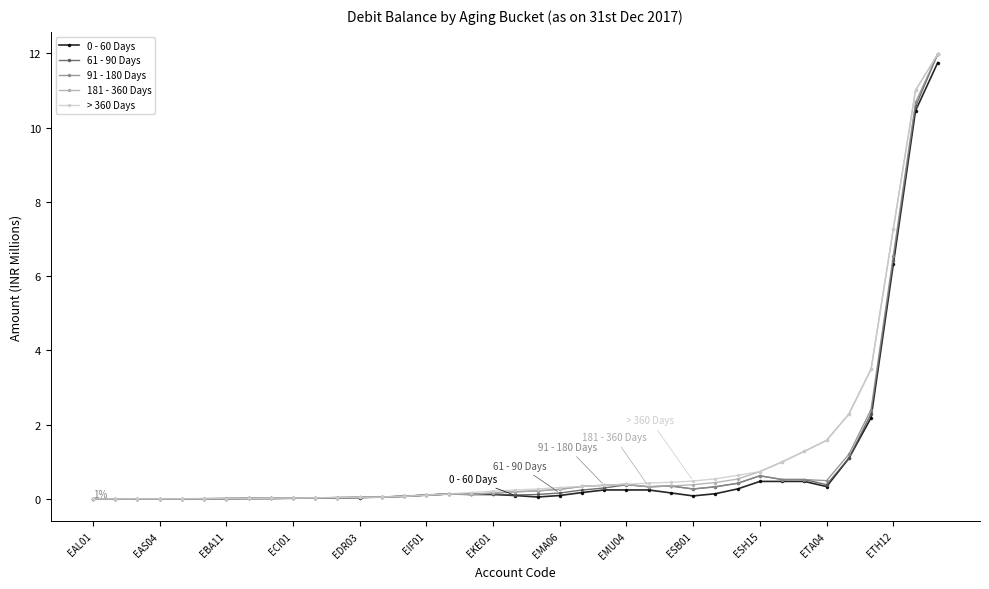

What is the value of the > 360 Days point at the 34th from the left?

1.6